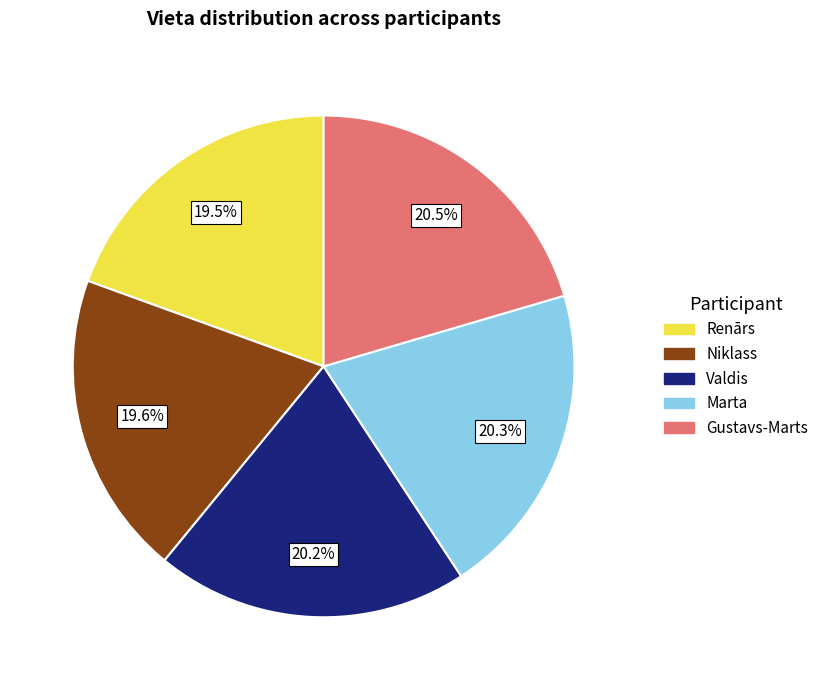

To the nearest percent, what is the combined percentage of Valdis and Gustavs-Marts?

41%